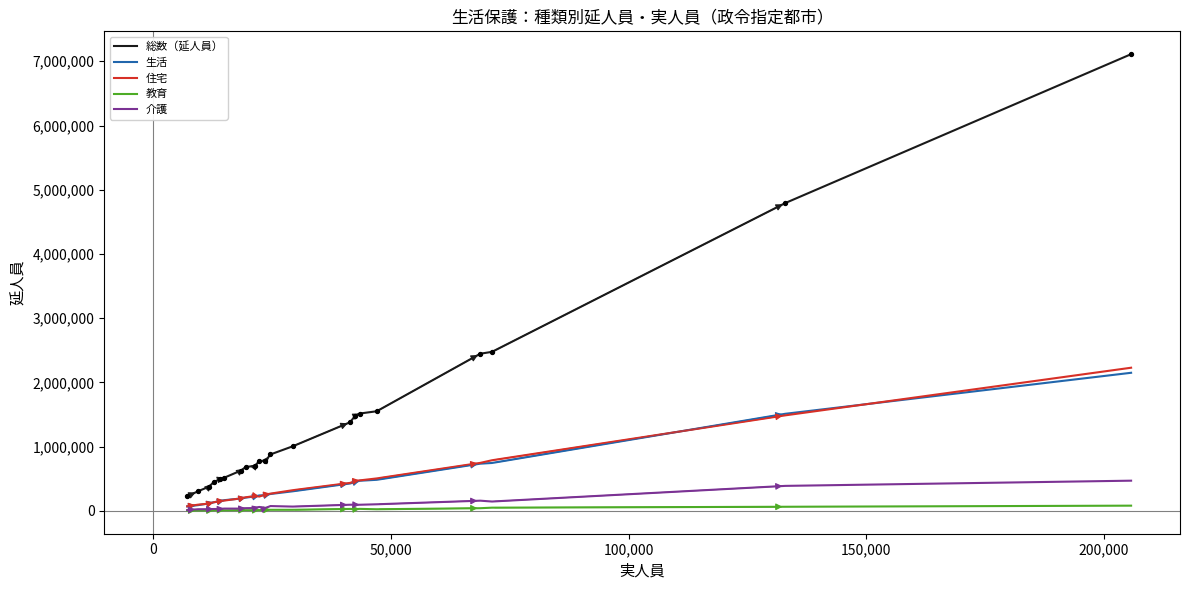

What are all the series names shown in the legend?

総数（延人員）, 生活, 住宅, 教育, 介護